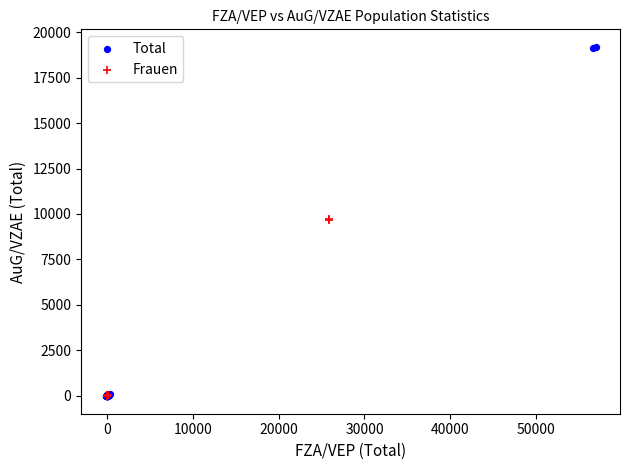

Which series has the widest spread of Y values?

Total